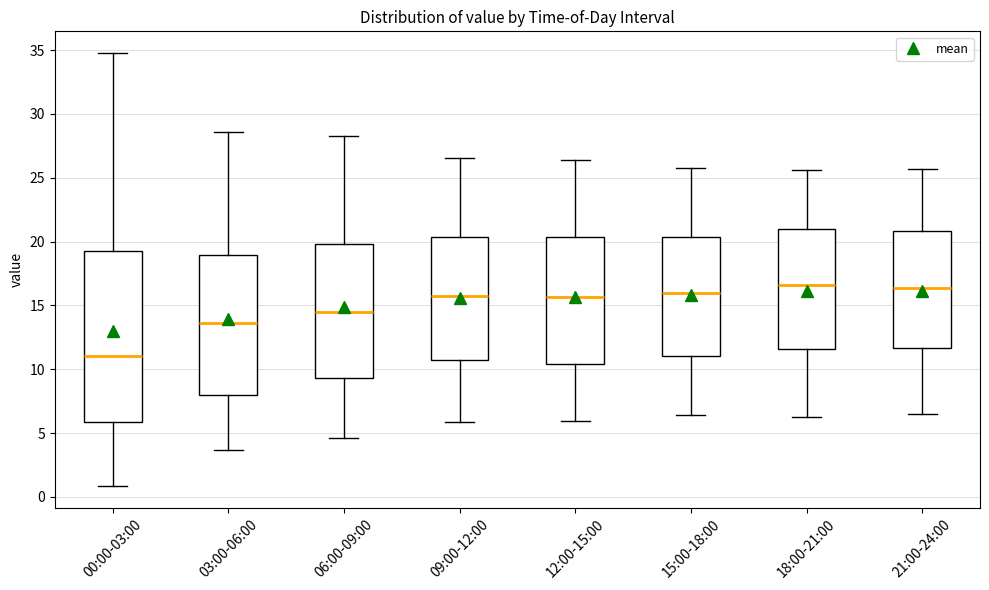

Reading left to right, read every box against the y-axis: the position of its median line, the range the box covers, and the ends of its whiskers. The values are not printed on the chart, so give them approximately, as read against the axis.

00:00-03:00: median 11.0, box 6.0 to 19.5, whiskers 1.0 to 35.0
03:00-06:00: median 13.5, box 8.0 to 19.0, whiskers 3.5 to 28.5
06:00-09:00: median 14.5, box 9.5 to 20.0, whiskers 4.5 to 28.5
09:00-12:00: median 16.0, box 10.5 to 20.5, whiskers 6.0 to 26.5
12:00-15:00: median 15.5, box 10.5 to 20.5, whiskers 6.0 to 26.5
15:00-18:00: median 16.0, box 11.0 to 20.5, whiskers 6.5 to 26.0
18:00-21:00: median 16.5, box 11.5 to 21.0, whiskers 6.5 to 25.5
21:00-24:00: median 16.5, box 11.5 to 21.0, whiskers 6.5 to 25.5